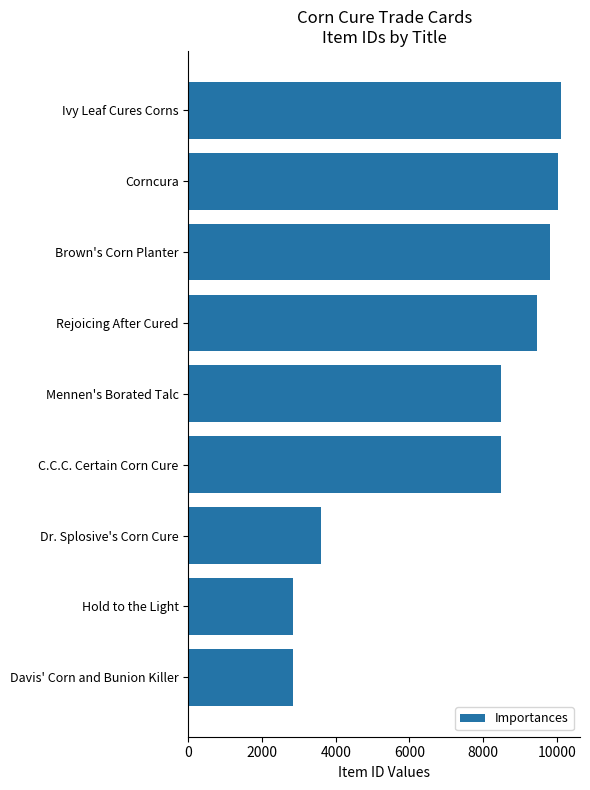

What is the label of the 5th bar from the top?

Mennen's Borated Talc